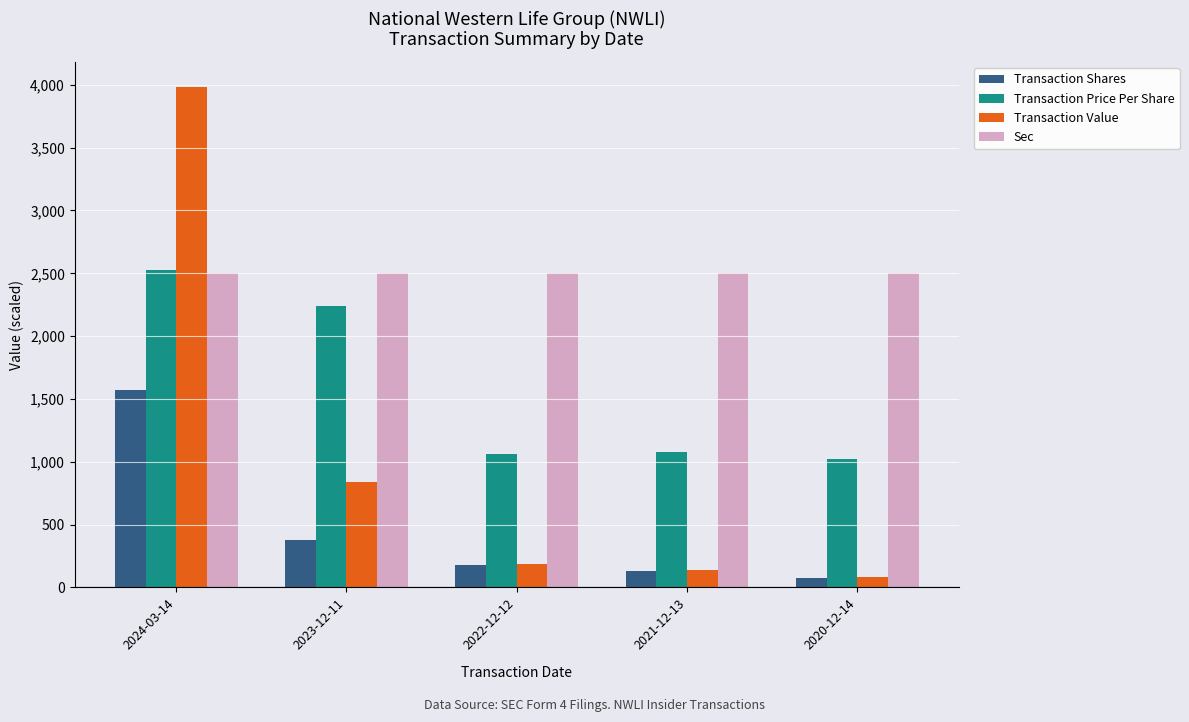

Rank the series by their average value, from highest to lowest.

Sec, Transaction Price Per Share, Transaction Value, Transaction Shares